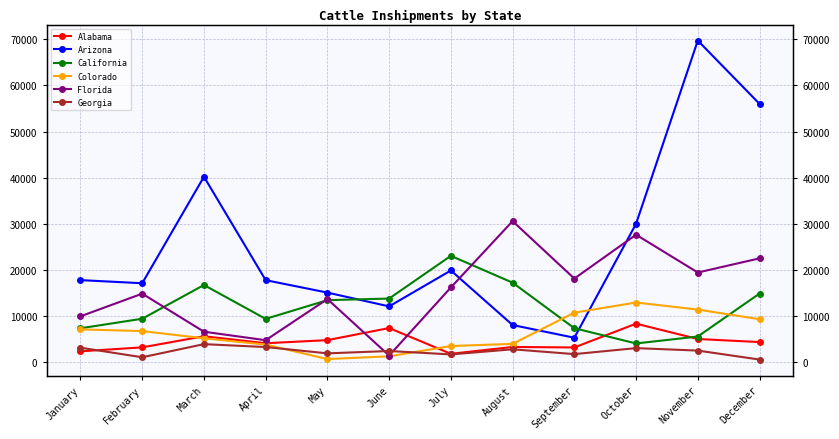

What is the sum of all Florida values?

186004